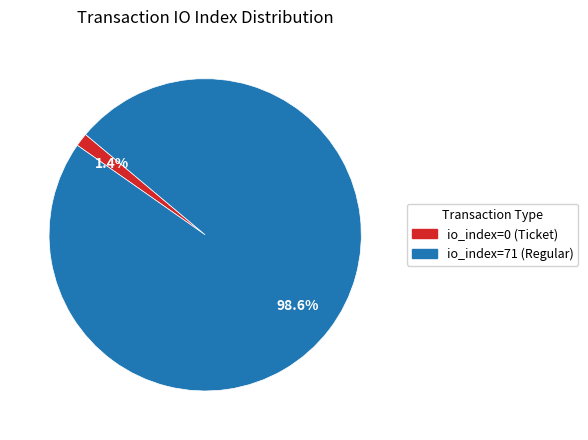

To the nearest percent, what is the average slice percentage?

50%